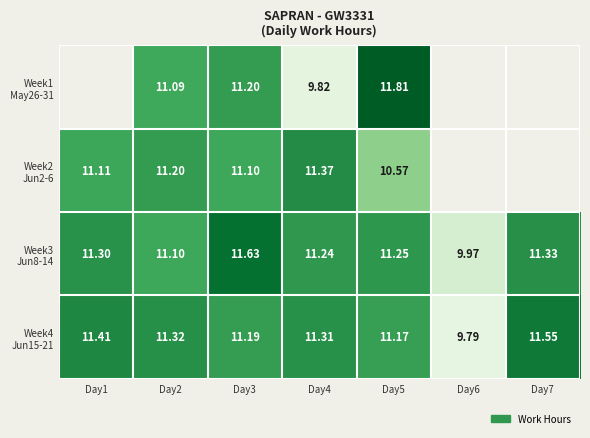

True or false: Week2 Jun2-6 has a value of 11.2 at Day2.

True